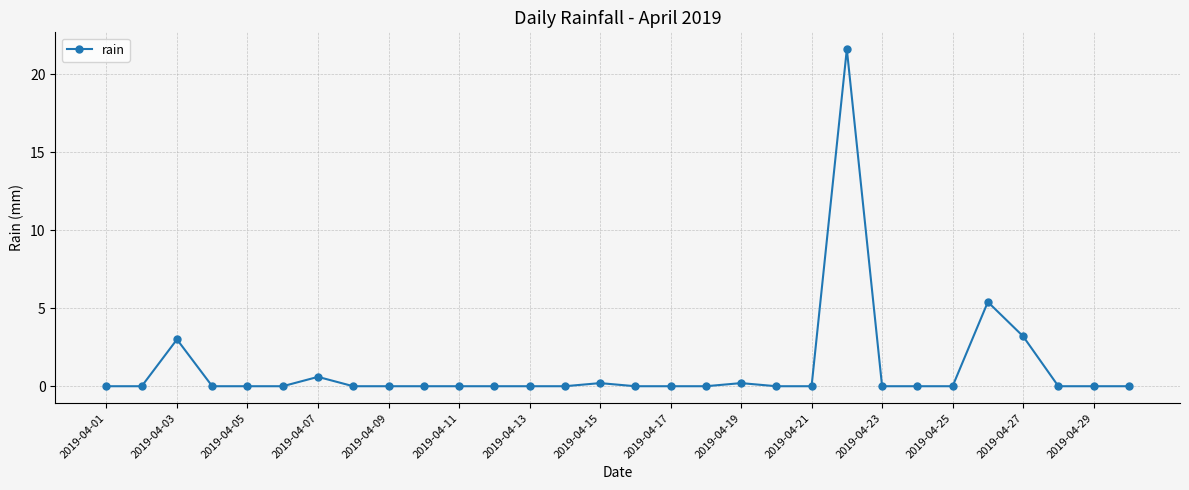

How many categories are shown in the chart?

30